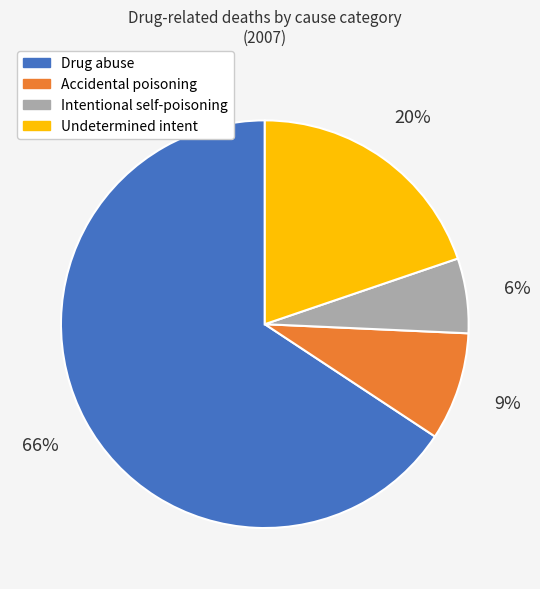

Combined, do Undetermined intent and Accidental poisoning account for over 50%?

No